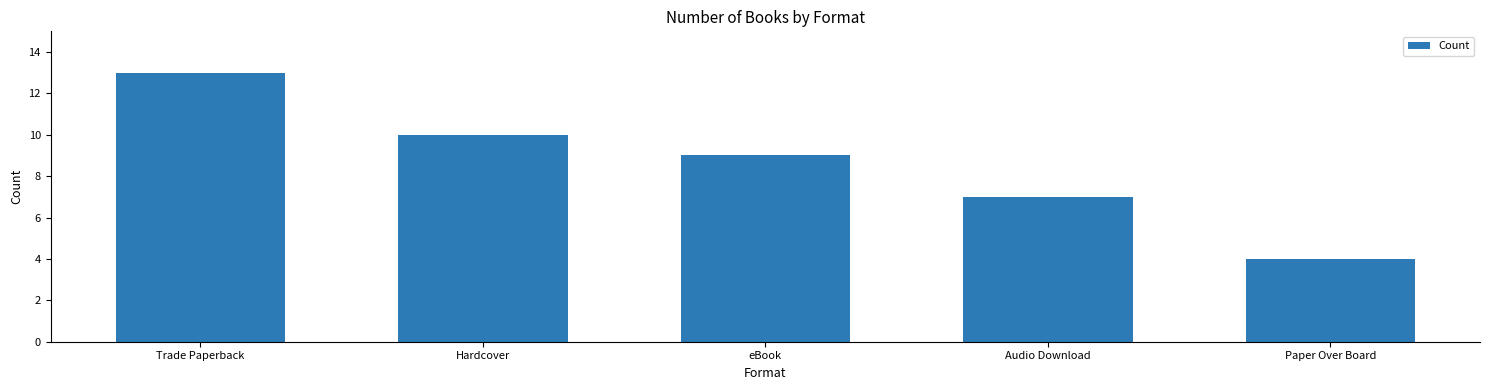

What is the average value?

9